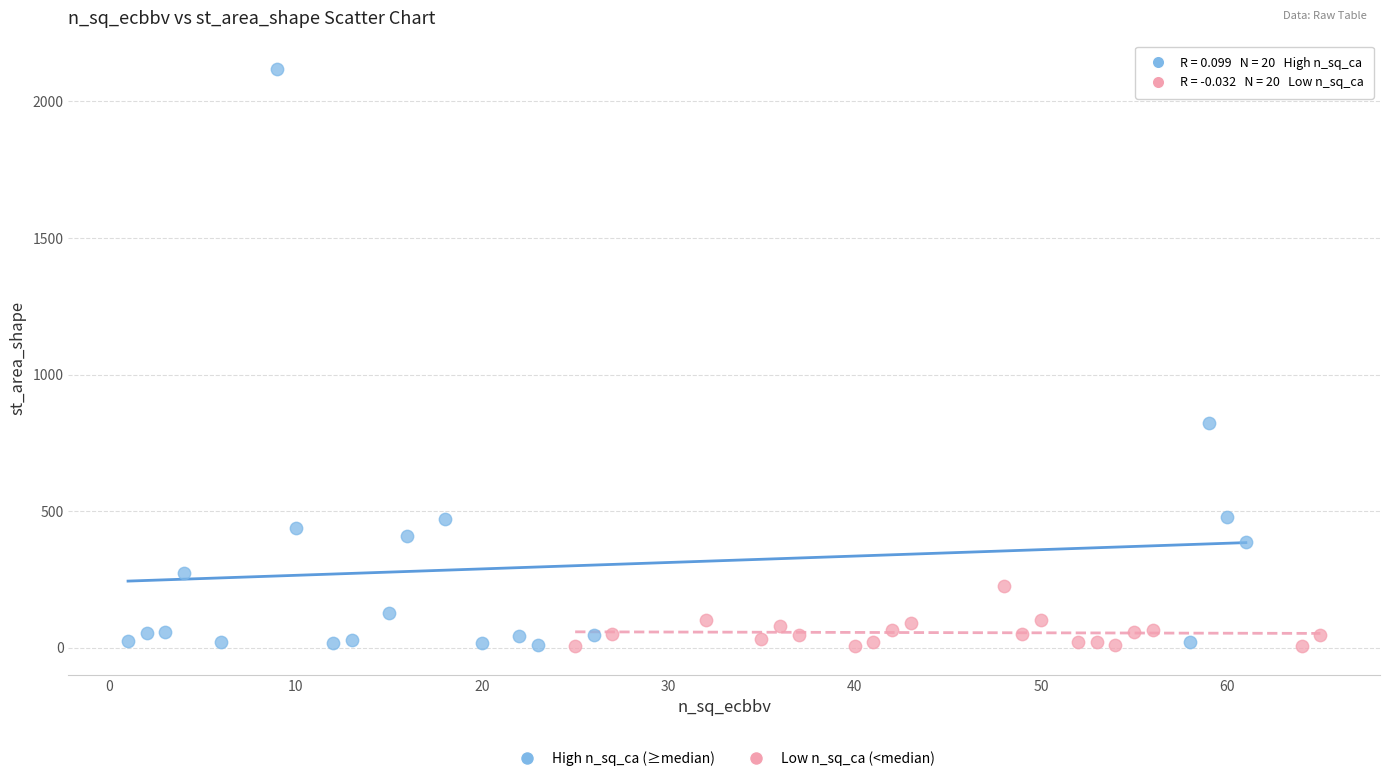

Which series has the largest Y range (max minus min)?

High n_sq_ca (≥median)